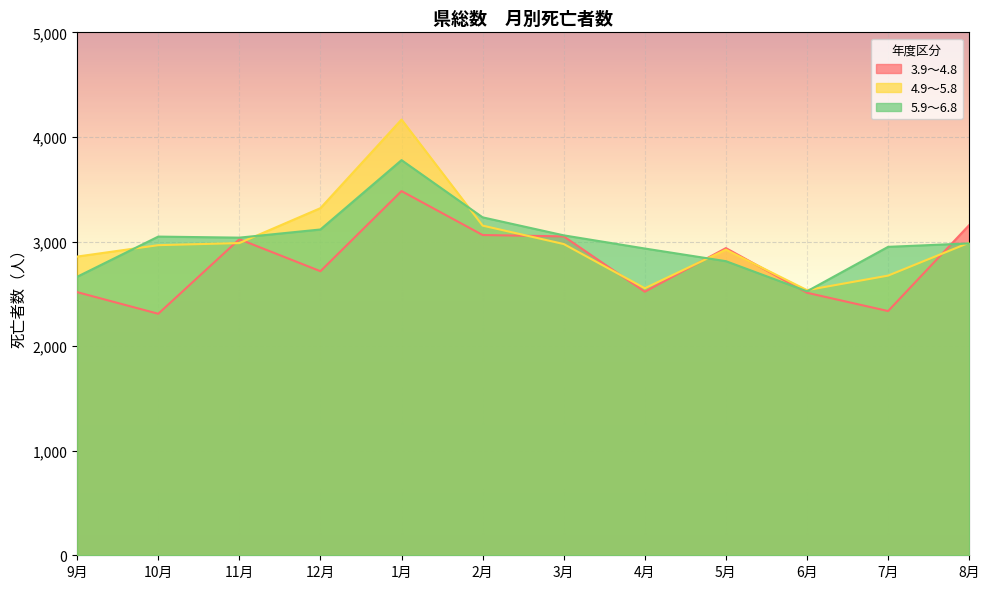

Count the number of categories in the chart.

12